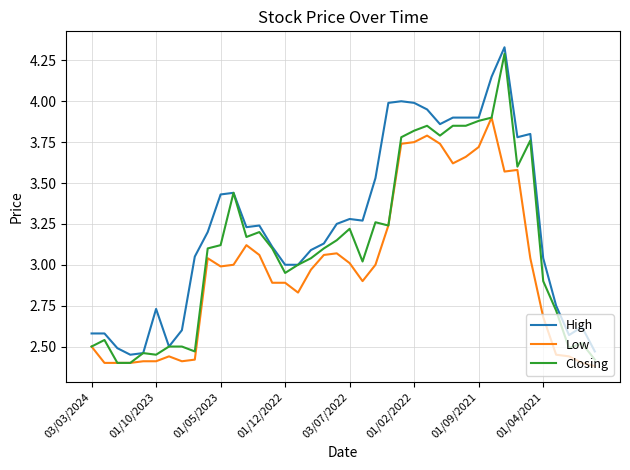

Rank the series by their average value, from highest to lowest.

High, Closing, Low